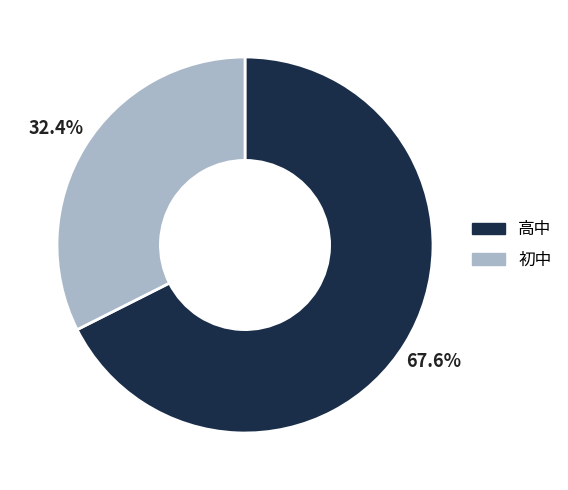

Does 初中 account for over 50% of the chart?

No